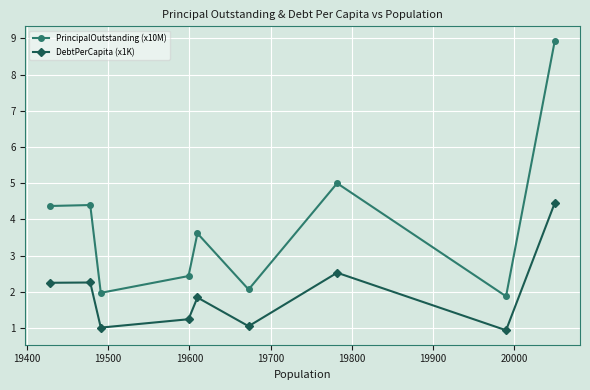

True or false: DebtPerCapita (x1K) and PrincipalOutstanding (x10M) intersect in this chart.

False